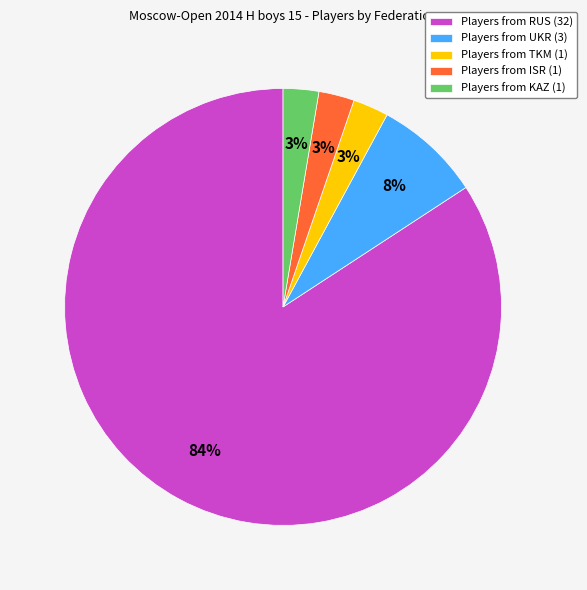

To the nearest percent, what is the average slice percentage?

20%